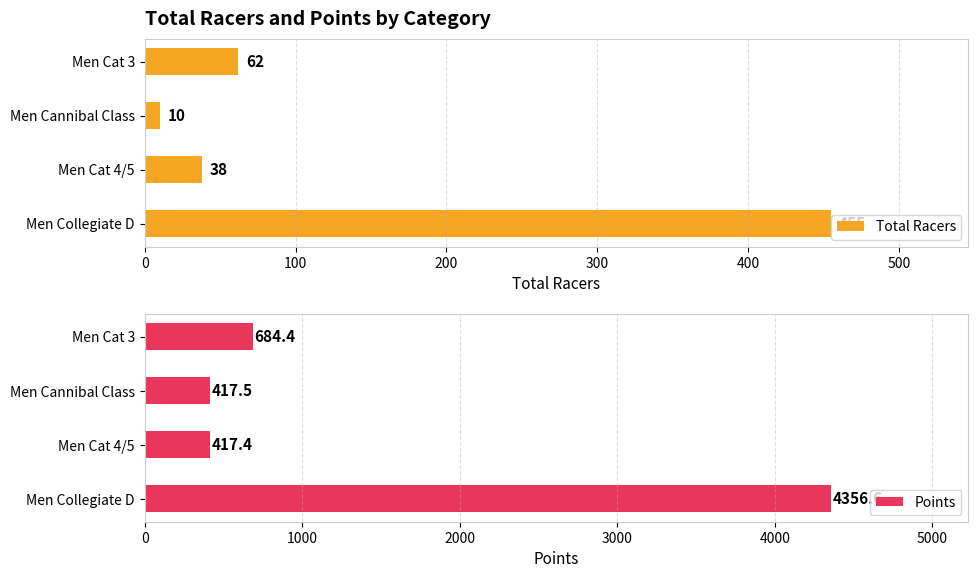

At which label does Total Racers reach its peak?

Men Collegiate D